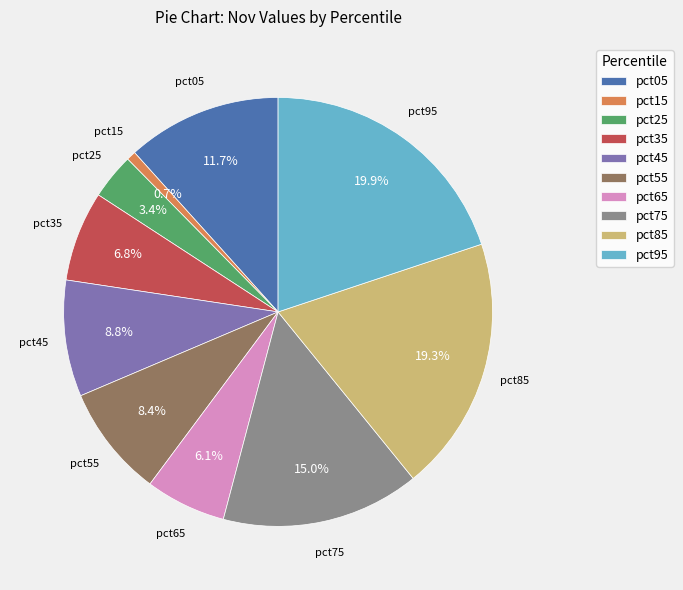

What percentage is the pct45 slice, to the nearest percent?

9%